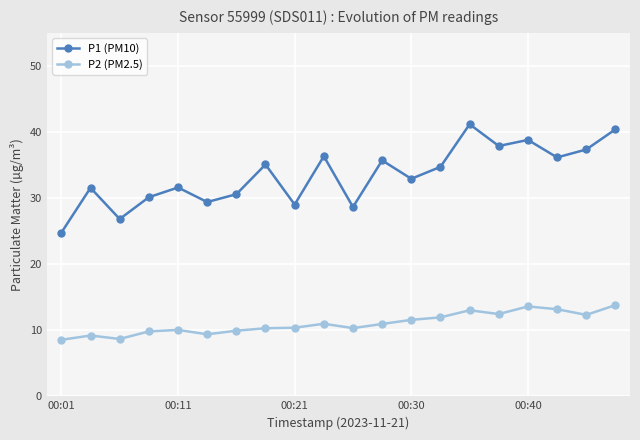

How many lines are shown in the chart?

2